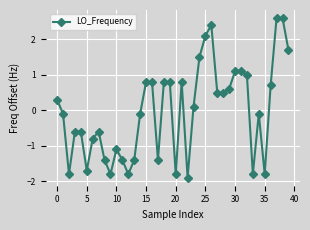

Does the chart display data point markers on the line(s)?

Yes